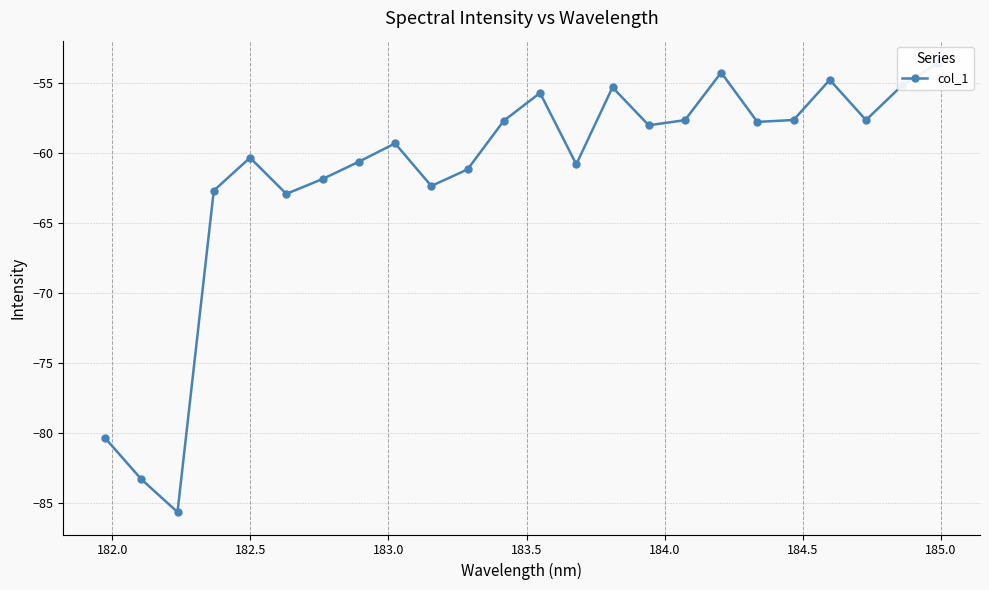

What is the difference between the maximum and minimum values?

32.0